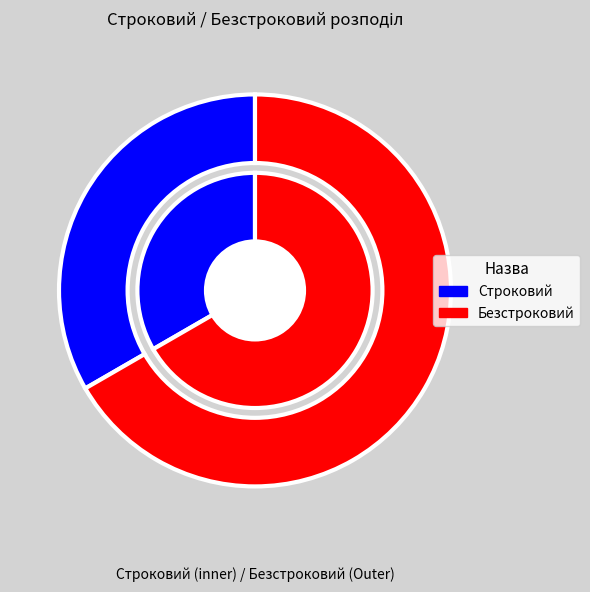

Which slice is the largest?

Безстроковий